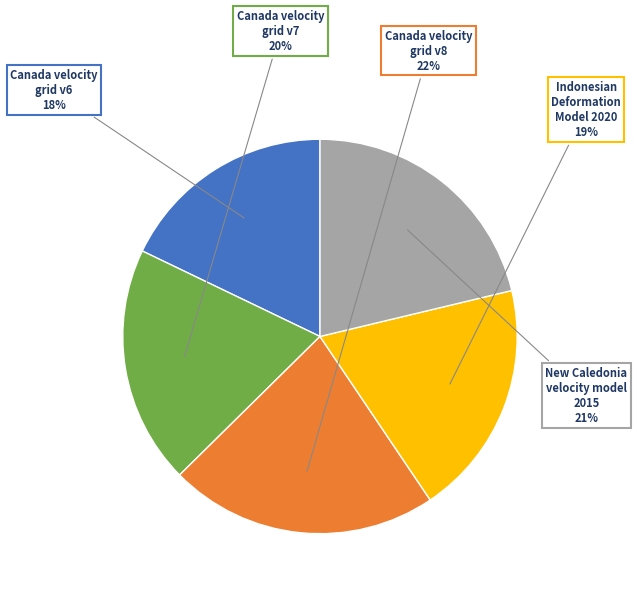

True or false: Canada velocity grid v7 accounts for 20% of the total.

True